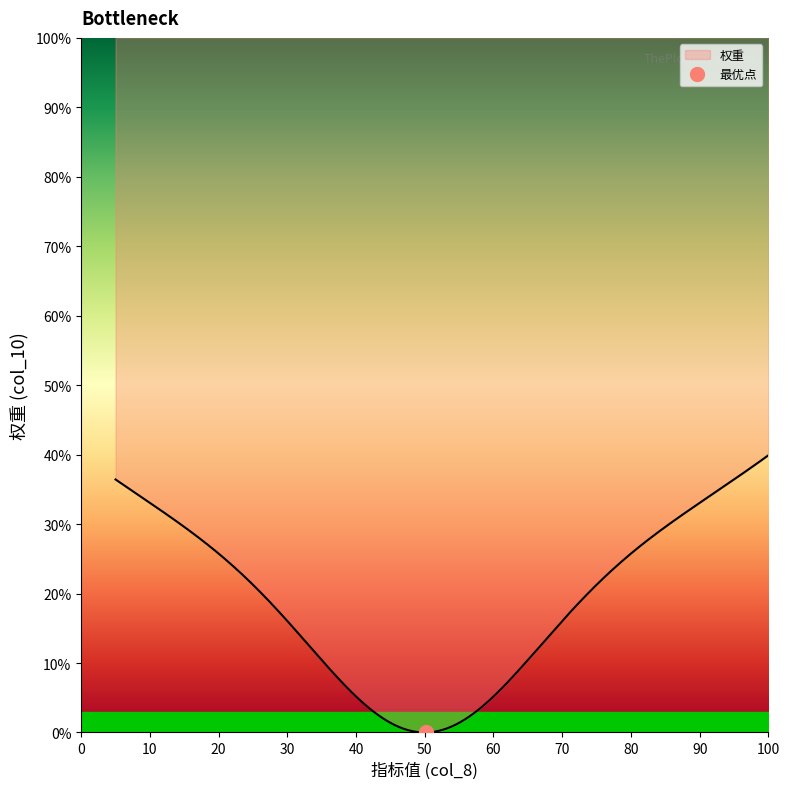

True or false: there are more than 2 points higher than both neighbors.

False